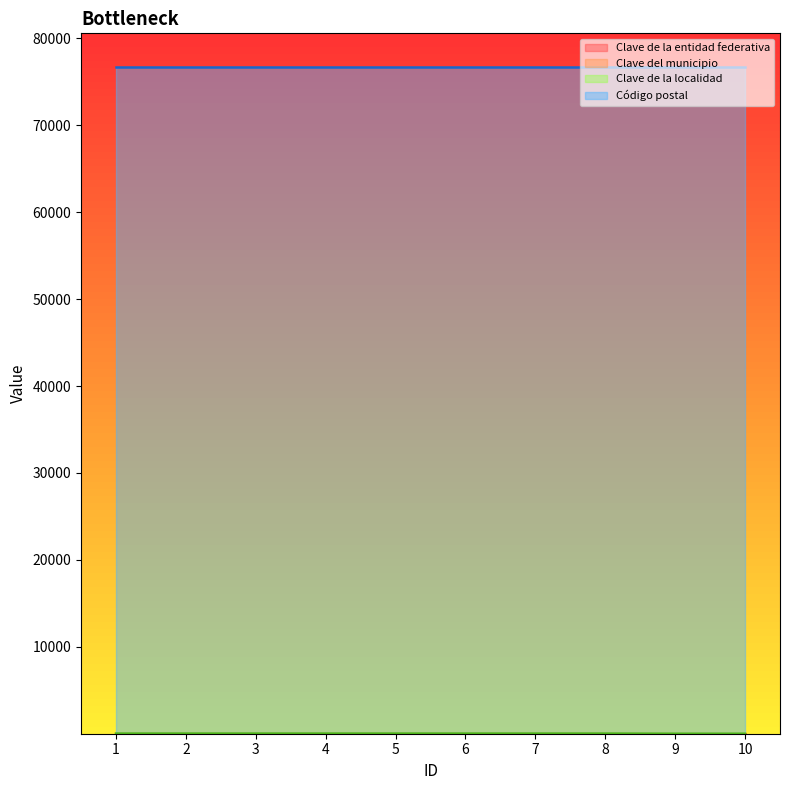

At which label is Clave de la entidad federativa closest to 22?

1